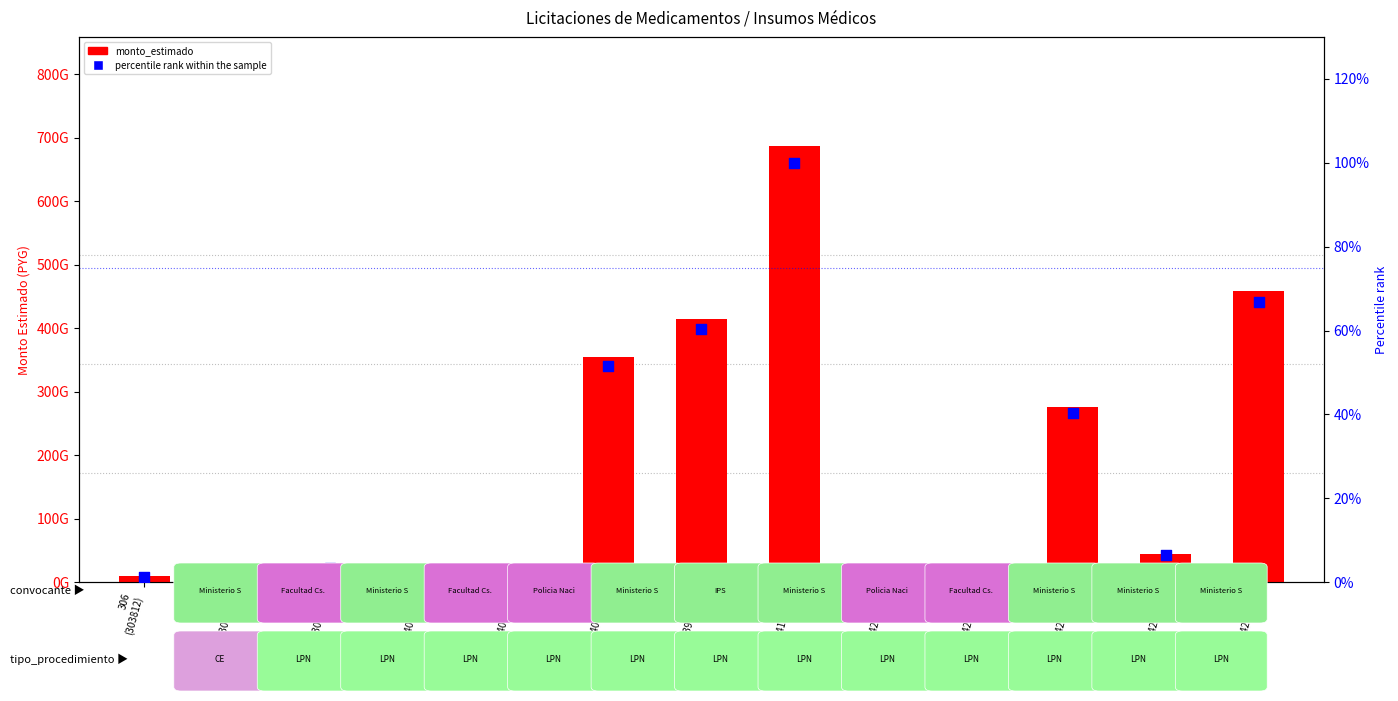

What is the total value across all series at 306
(420720)?

276541297880.2